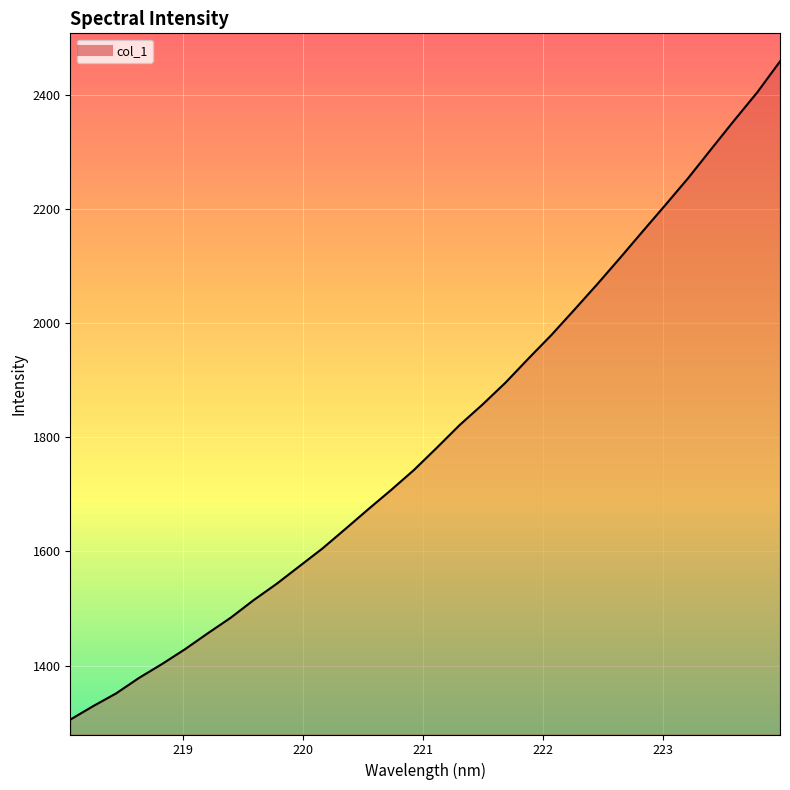

What is the greatest value displayed?

2458.9